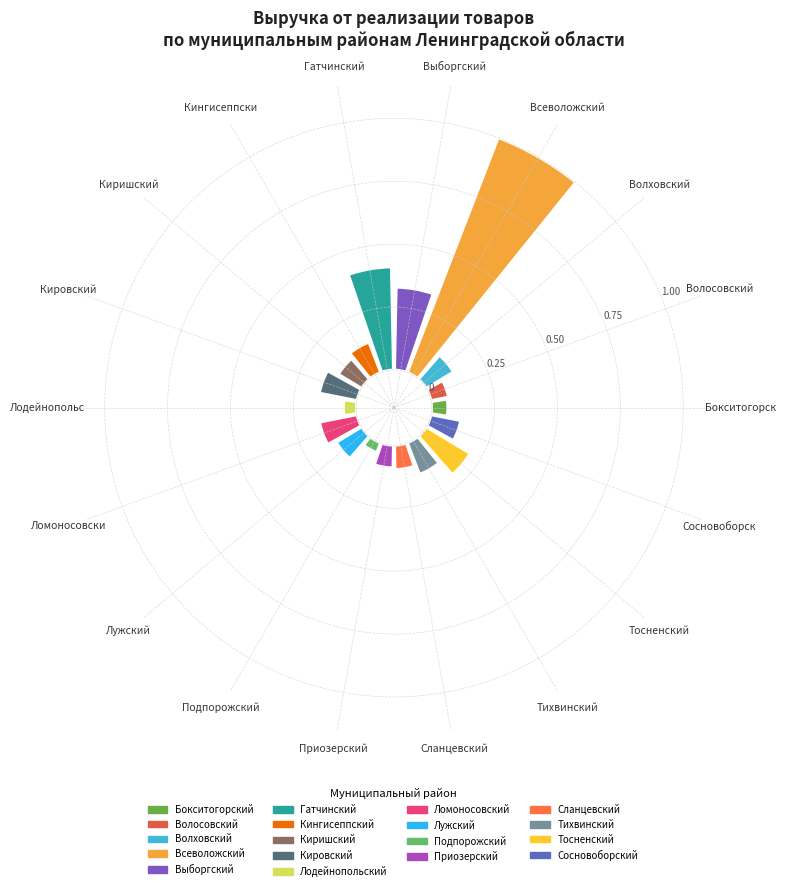

What is the smallest slice in the pie chart?

Подпорожский